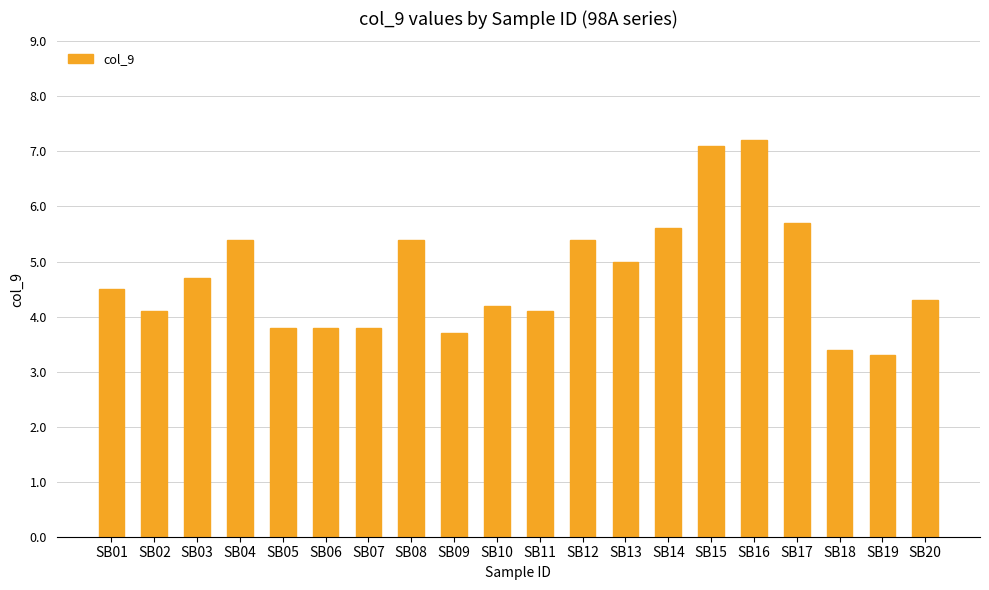

The value at SB08 is 5.4. True or false?

True